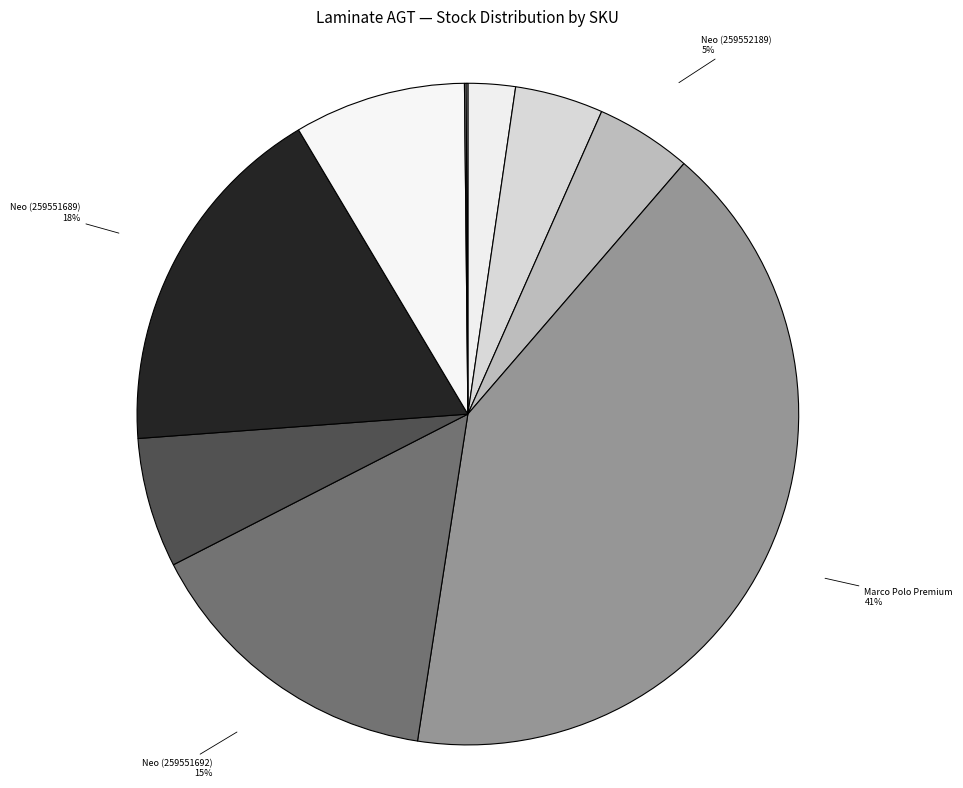

What percentage is the Neo (259551692) slice, to the nearest percent?

15%